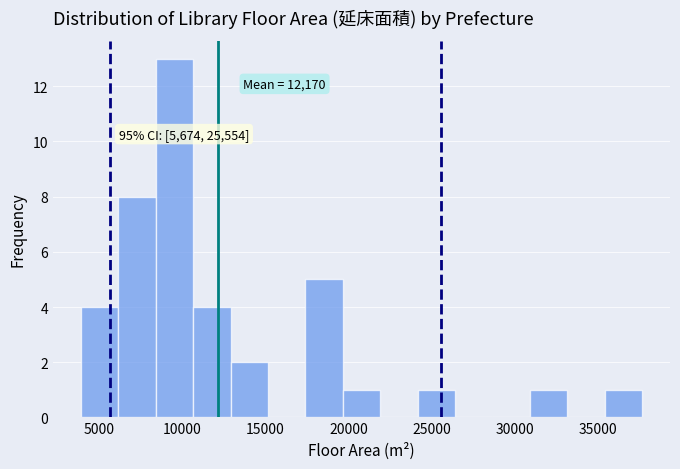

Which range on the x-axis has the tallest bar?

8500 to 10500